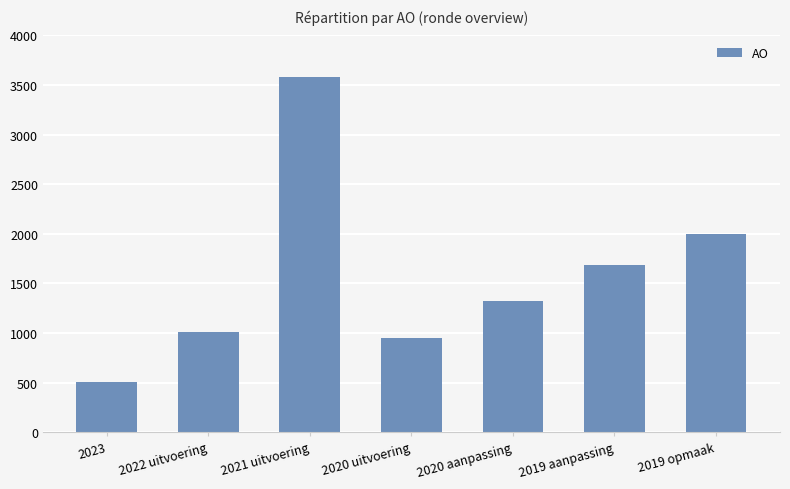

The chart shows a value of 862 at 2023. True or false?

False